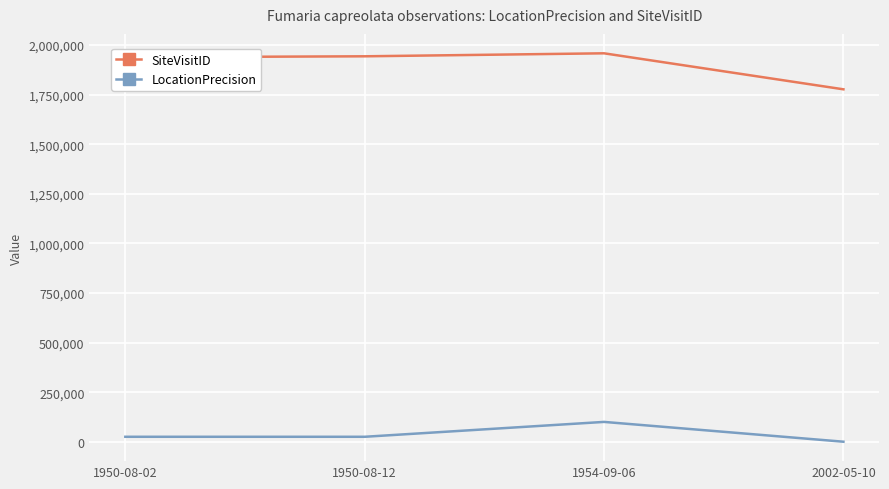

Which label corresponds to the smallest value in the chart?

2002-05-10